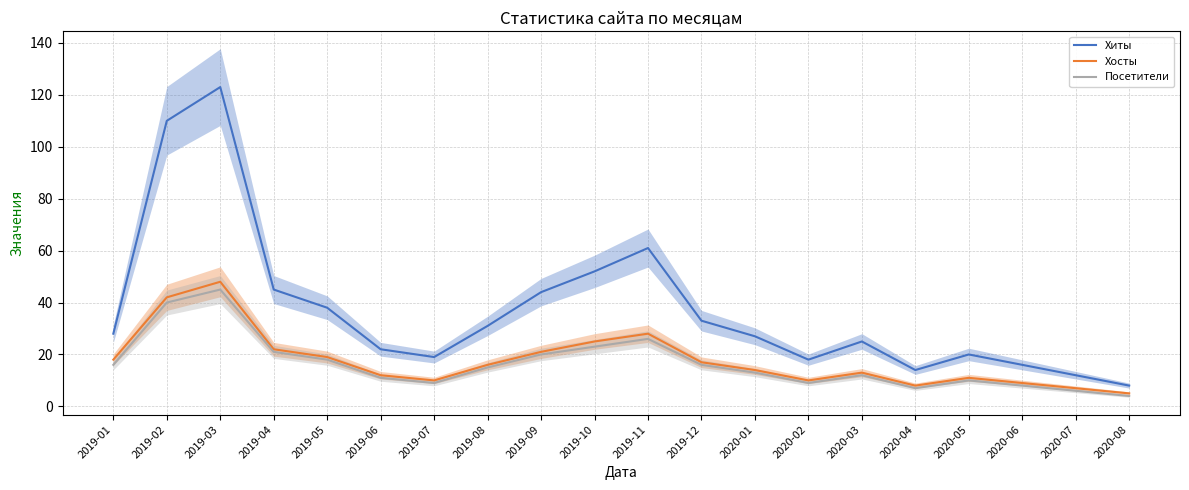

Reading left to right, extract all data points from this chart.

Хиты: 28	110	123	45	38	22	19	31	44	52	61	33	27	18	25	14	20	16	12	8
Хосты: 18	42	48	22	19	12	10	16	21	25	28	17	14	10	13	8	11	9	7	5
Посетители: 16	40	45	21	18	11	9	15	20	23	26	16	13	9	12	7	10	8	6	4